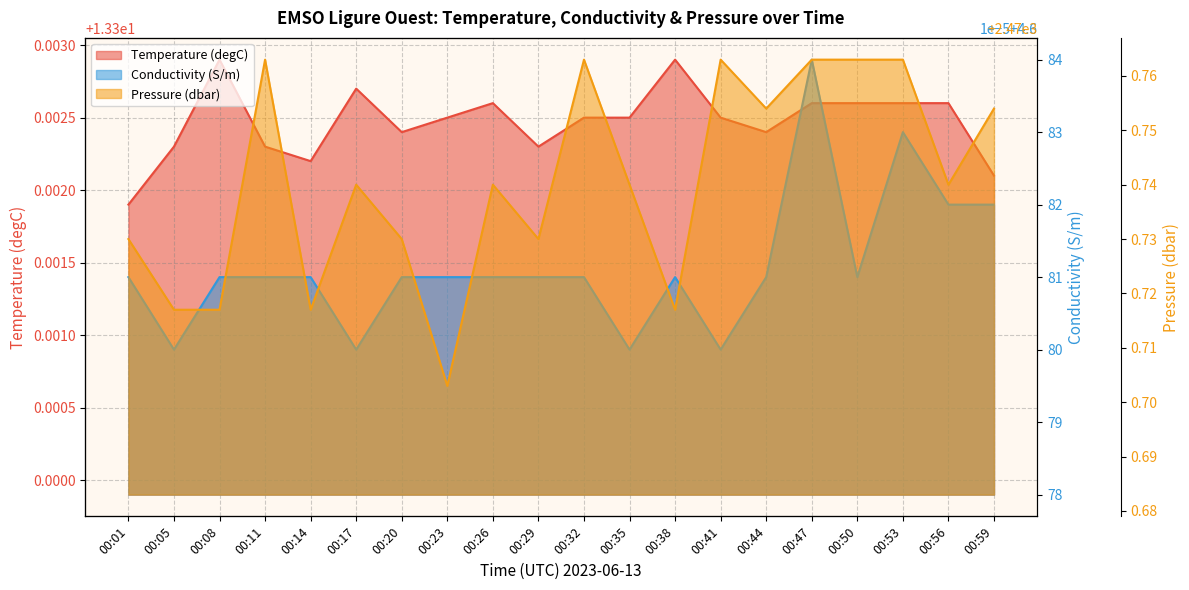

What is the lowest value of the Conductivity (S/m) series?

4.6